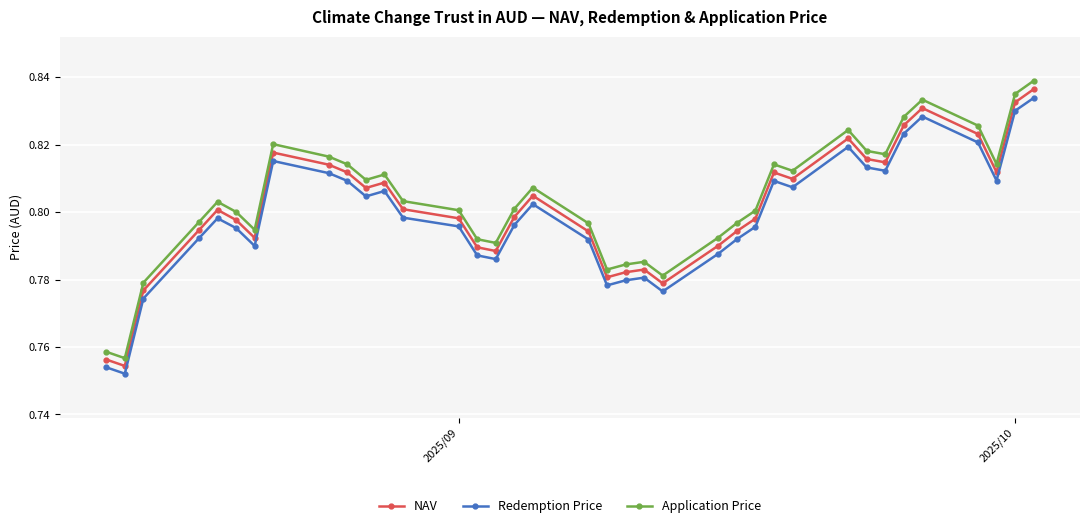

At how many categories does at least one series exceed 0?

37